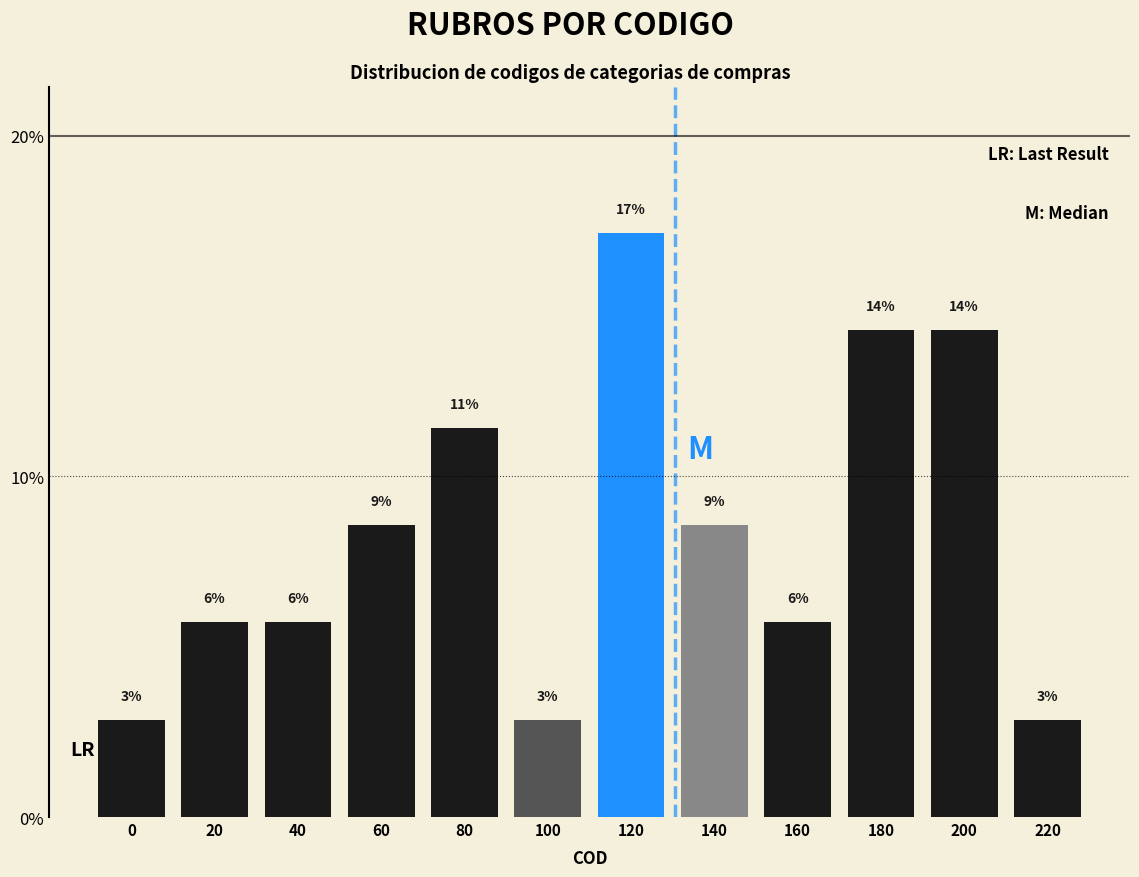

Are the bars horizontal?

No